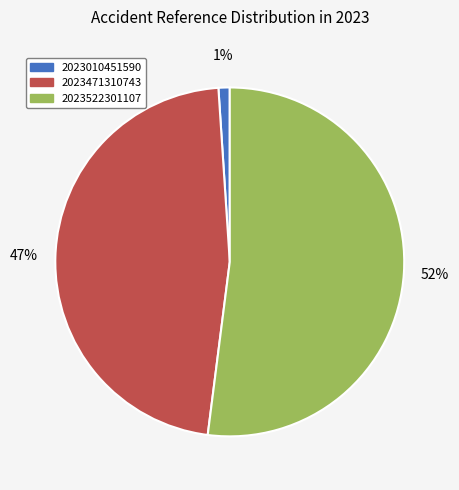

What is the smallest slice in the pie chart?

2023010451590